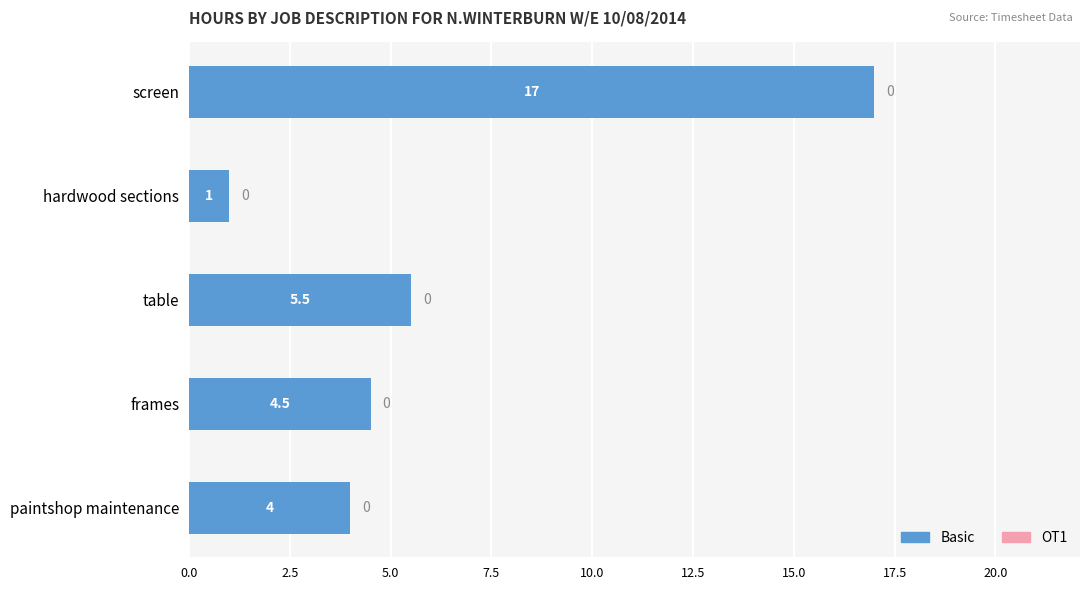

What is the sum of the values at screen and paintshop maintenance?

21.0